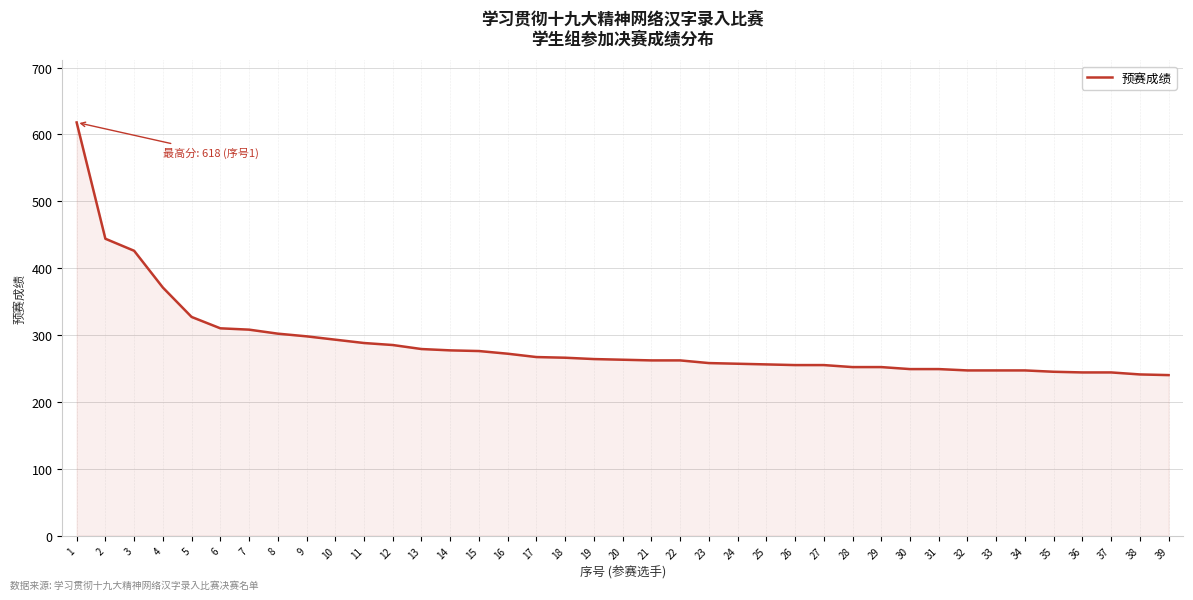

Approximately how many times larger is the value at 10 compared to 7?

1.0